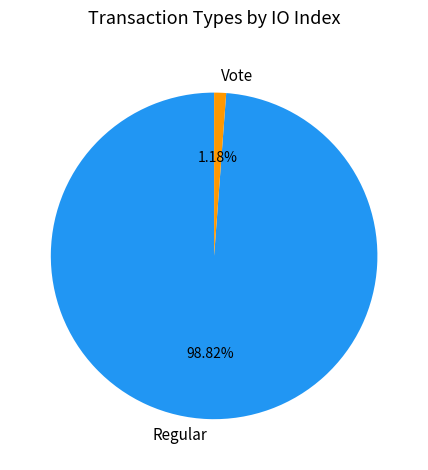

Which slice represents more than half of the pie?

Regular